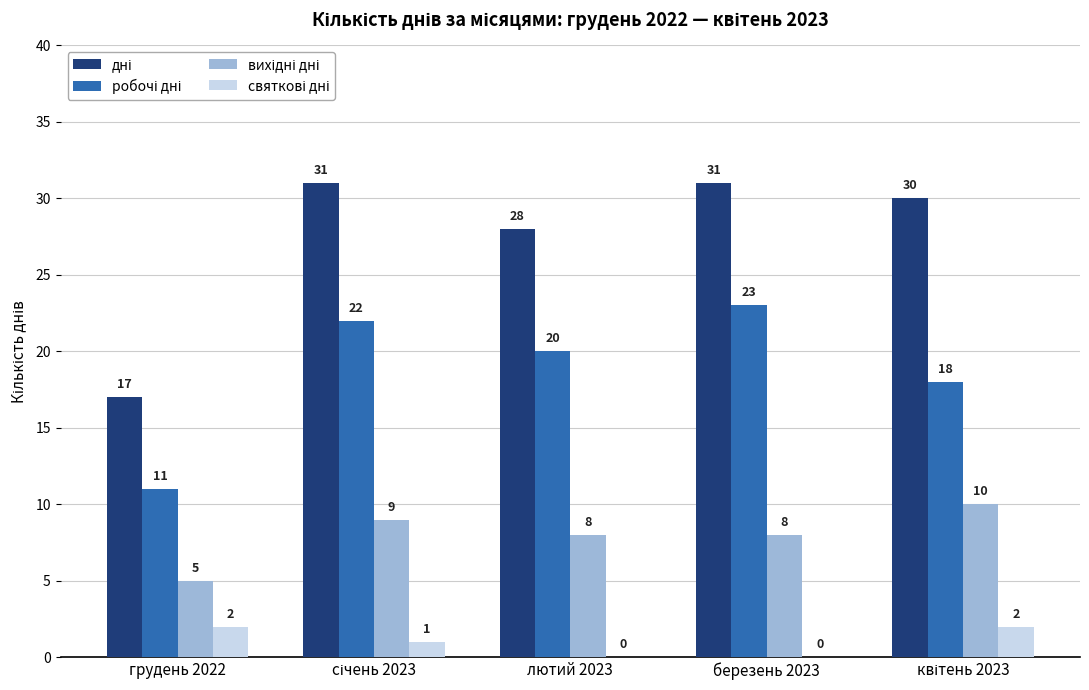

What is the difference between the maximum and minimum values in the робочі дні series?

12